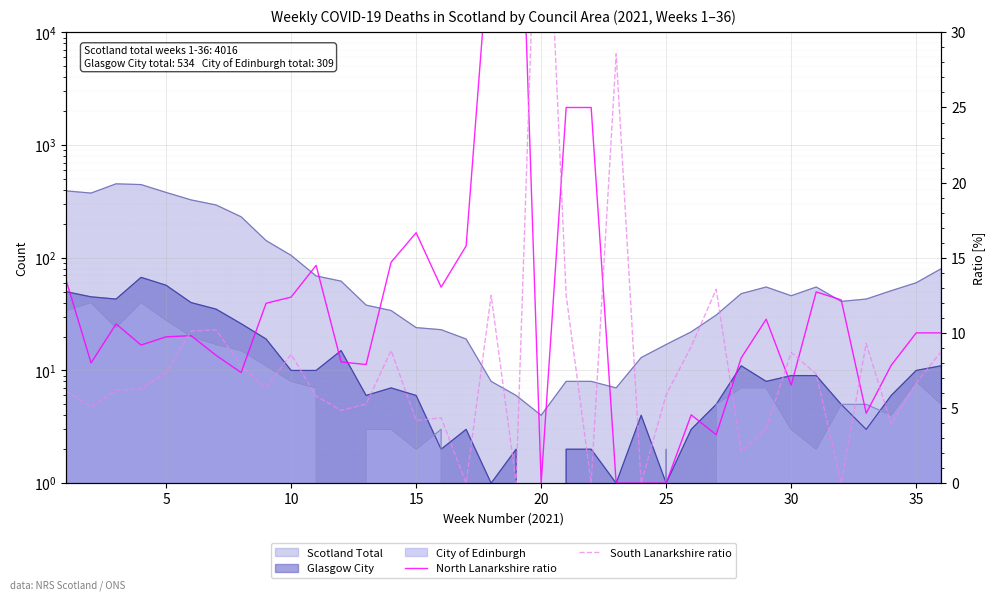

What is the difference between the second highest and minimum values in the South Lanarkshire ratio series?

28.6